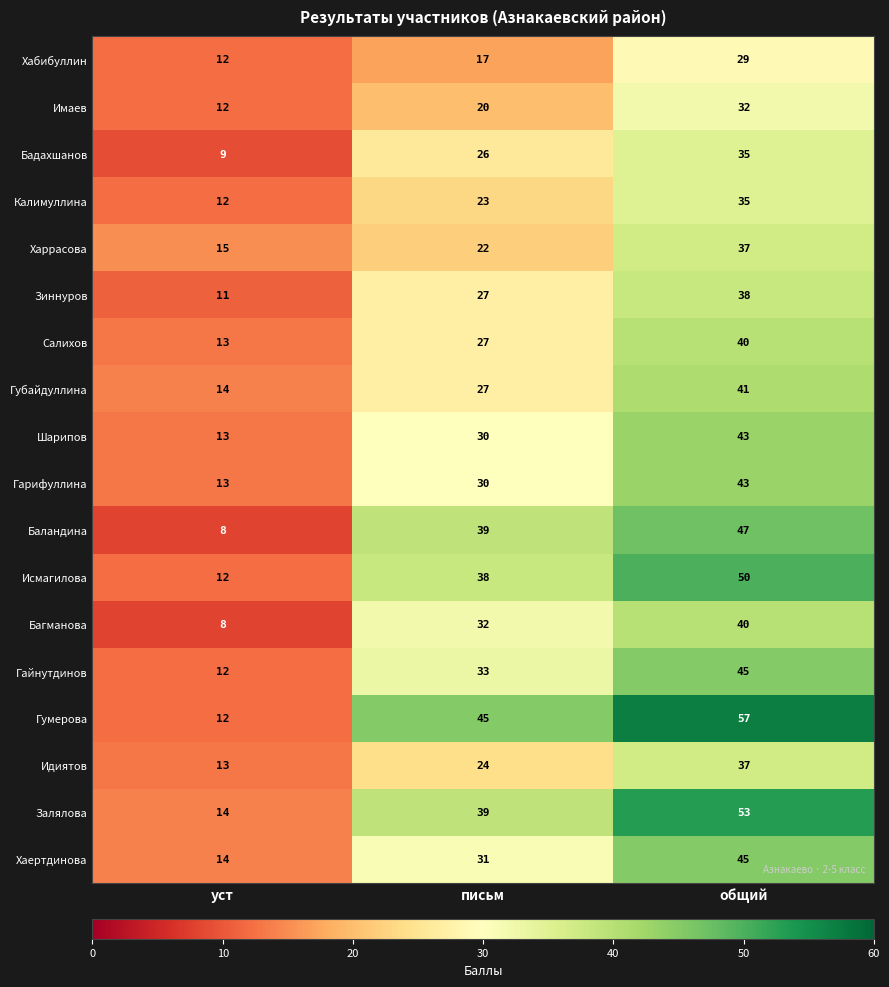

What is the total value across all series at письм?

530